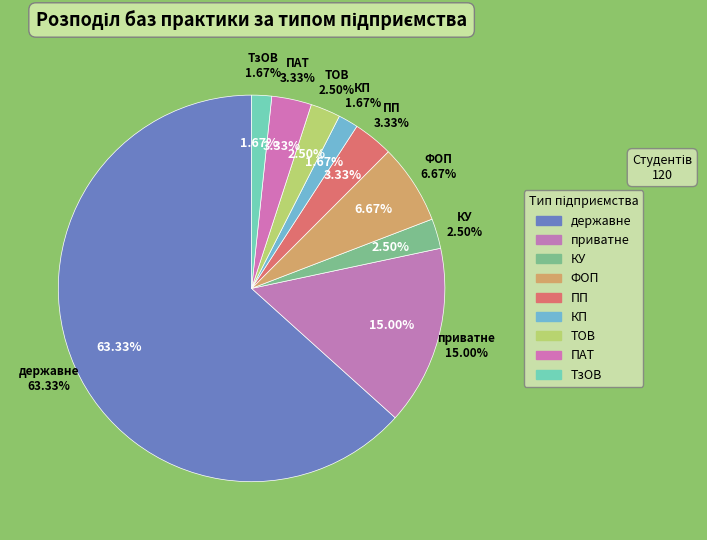

What is the change in value from ФОП to ТОВ?

-5